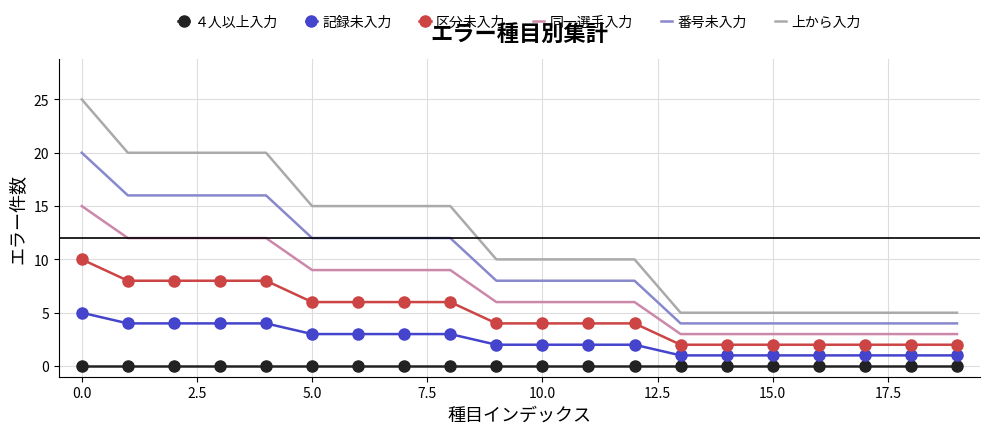

What is the maximum value for 同一選手入力?

15